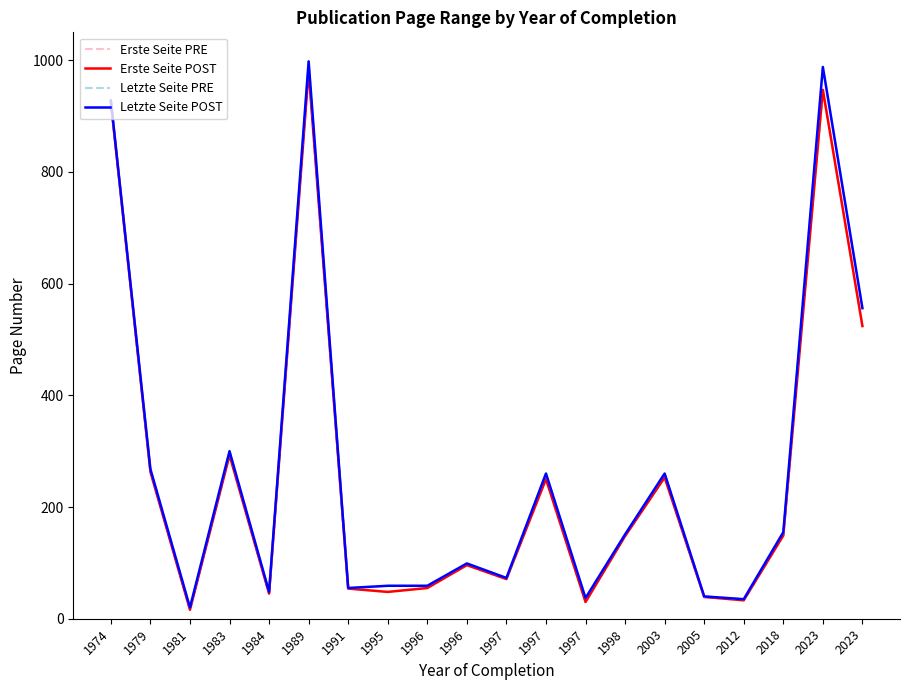

Rank the series at 2023 from highest to lowest value.

Letzte Seite PRE, Letzte Seite POST, Erste Seite PRE, Erste Seite POST